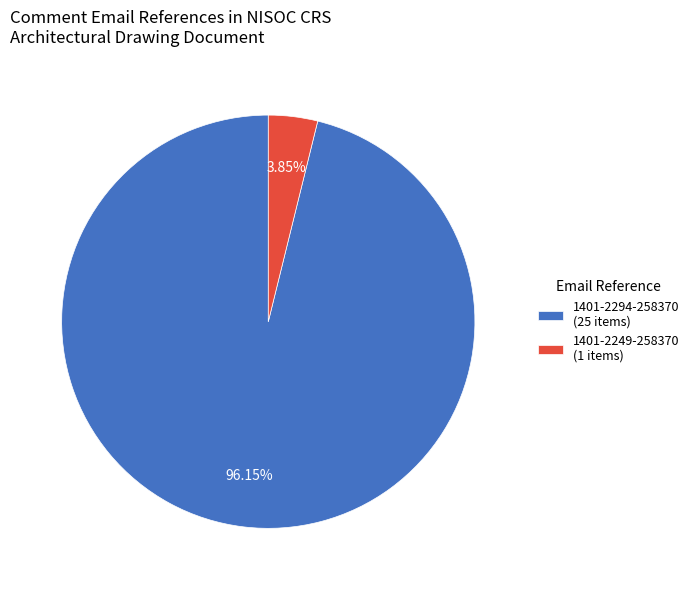

Approximately how many times larger is the value at 1401-2294-258370 (25 items) compared to 1401-2249-258370 (1 items)?

25.0